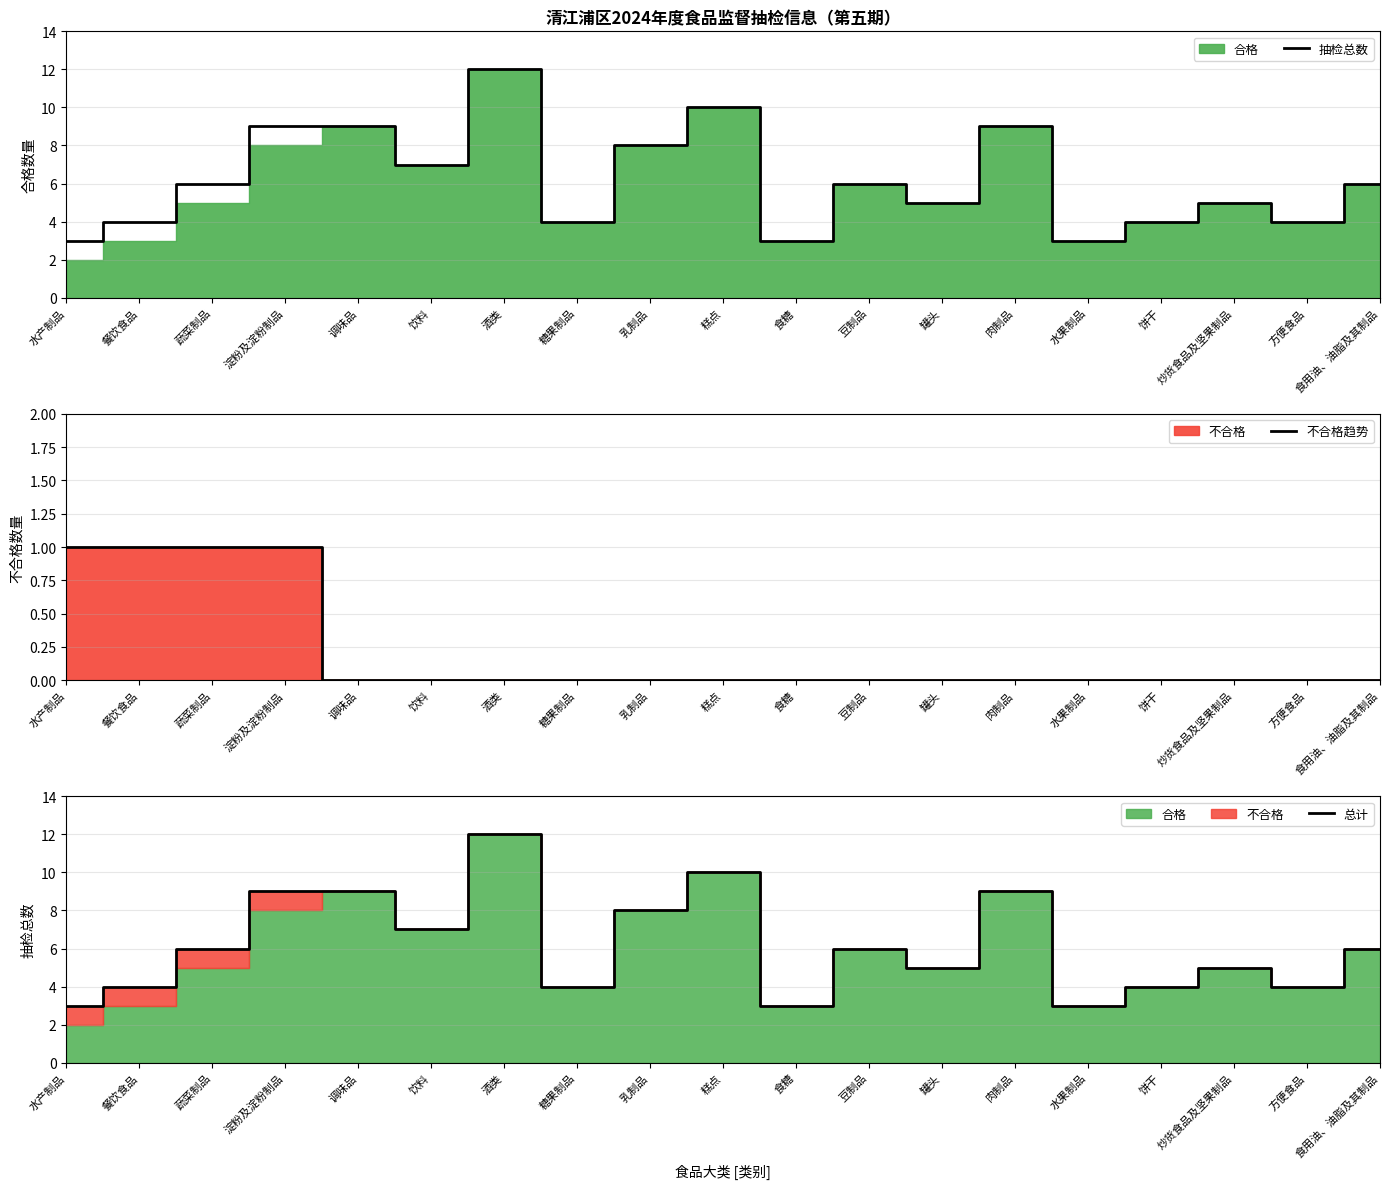

What is the label of the 4th point from the right?

饼干